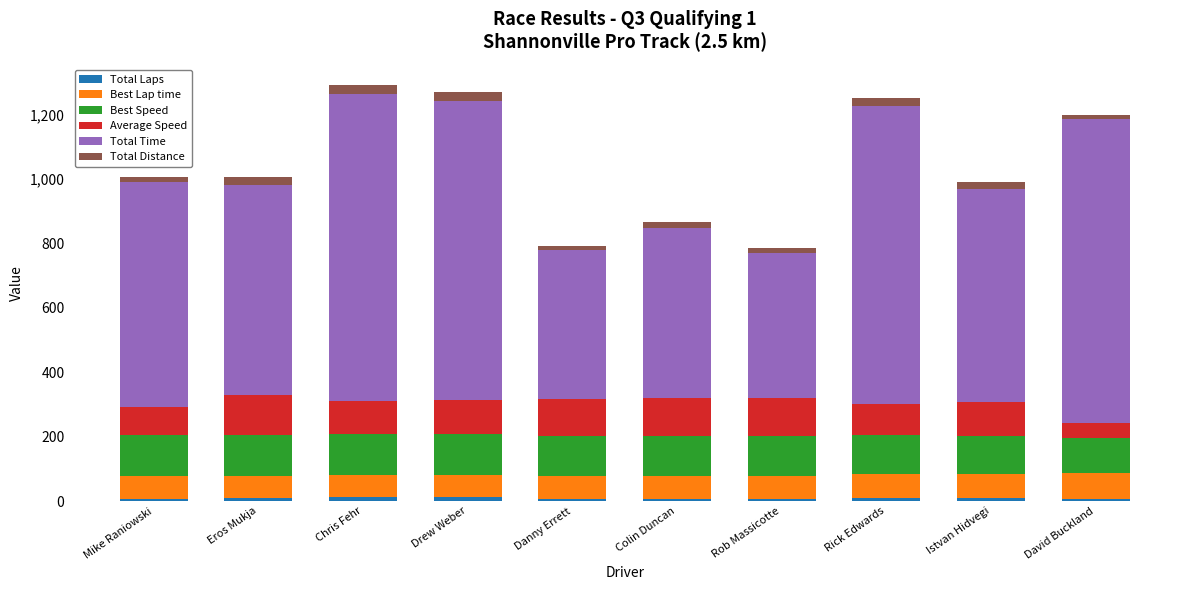

How many data points does each series have?

10